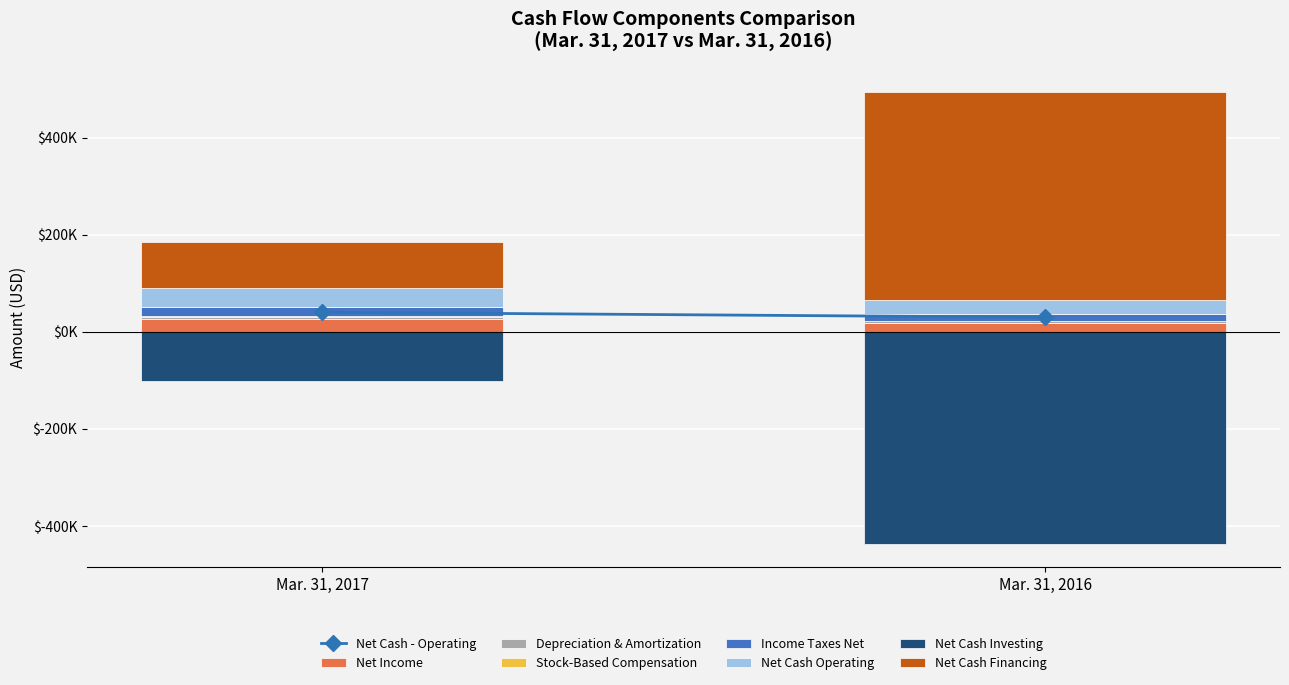

What is the sum of the values at Mar. 31, 2017 and Mar. 31, 2016?

70173